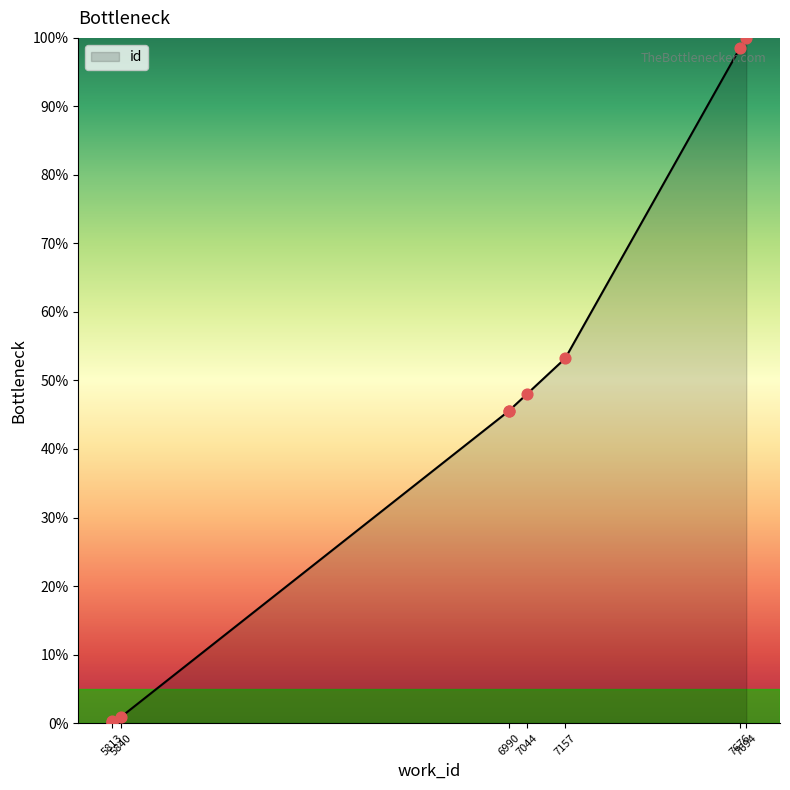

What is the change in value from 6990 to 7044?

+2.5